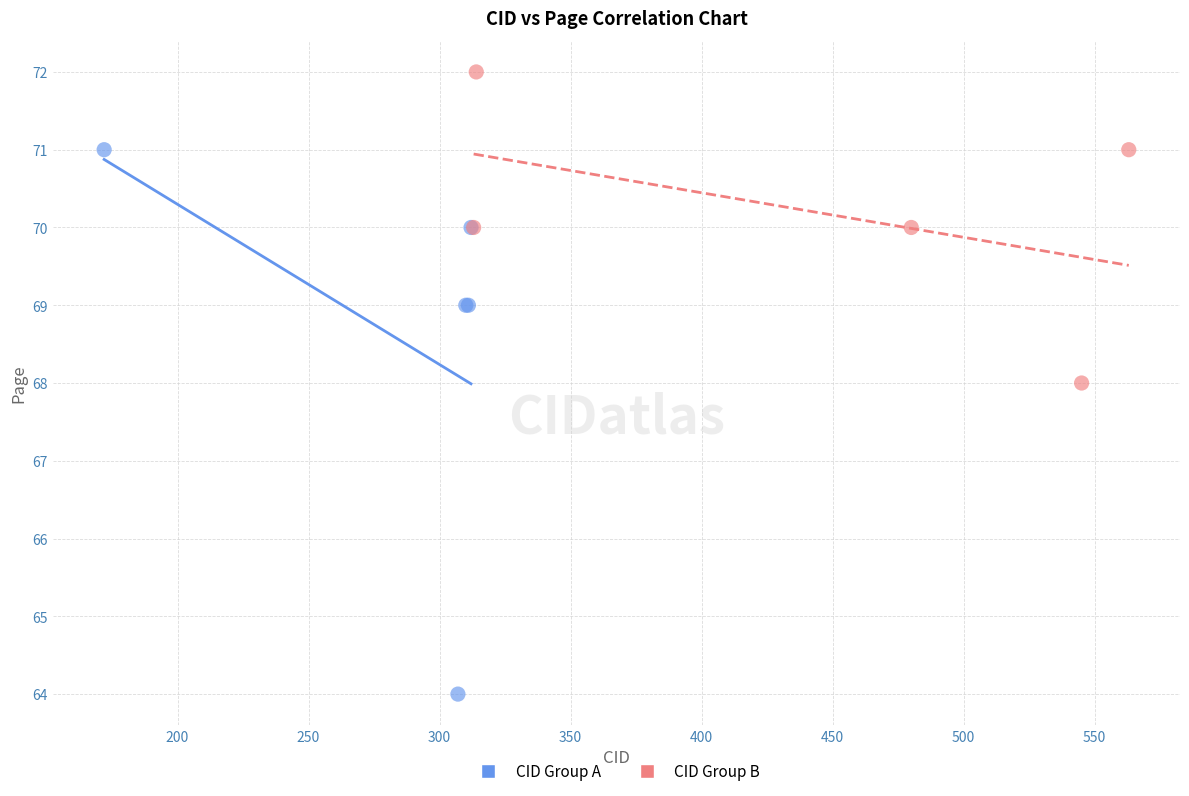

Which series reaches the minimum Y coordinate?

CID Group A